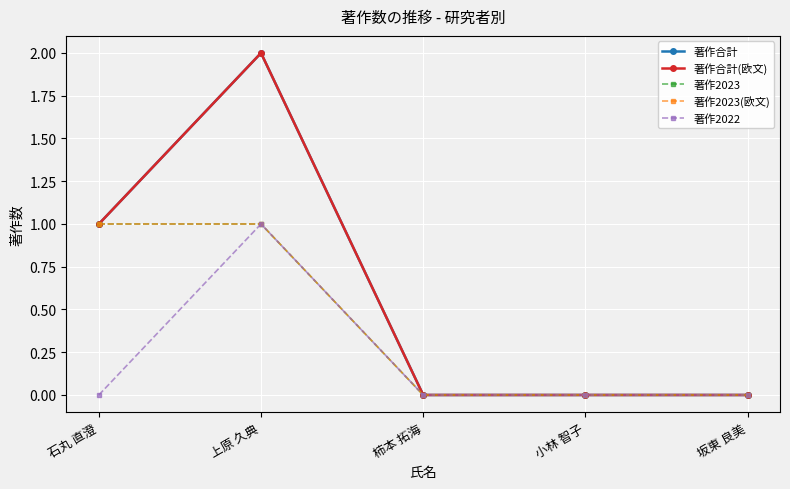

Reading right to left, list all the values displayed in this chart.

著作合計: 坂東 良美=0	小林 智子=0	柿本 拓海=0	上原 久典=2	石丸 直澄=1
著作合計(欧文): 坂東 良美=0	小林 智子=0	柿本 拓海=0	上原 久典=2	石丸 直澄=1
著作2023: 坂東 良美=0	小林 智子=0	柿本 拓海=0	上原 久典=1	石丸 直澄=1
著作2023(欧文): 坂東 良美=0	小林 智子=0	柿本 拓海=0	上原 久典=1	石丸 直澄=1
著作2022: 坂東 良美=0	小林 智子=0	柿本 拓海=0	上原 久典=1	石丸 直澄=0